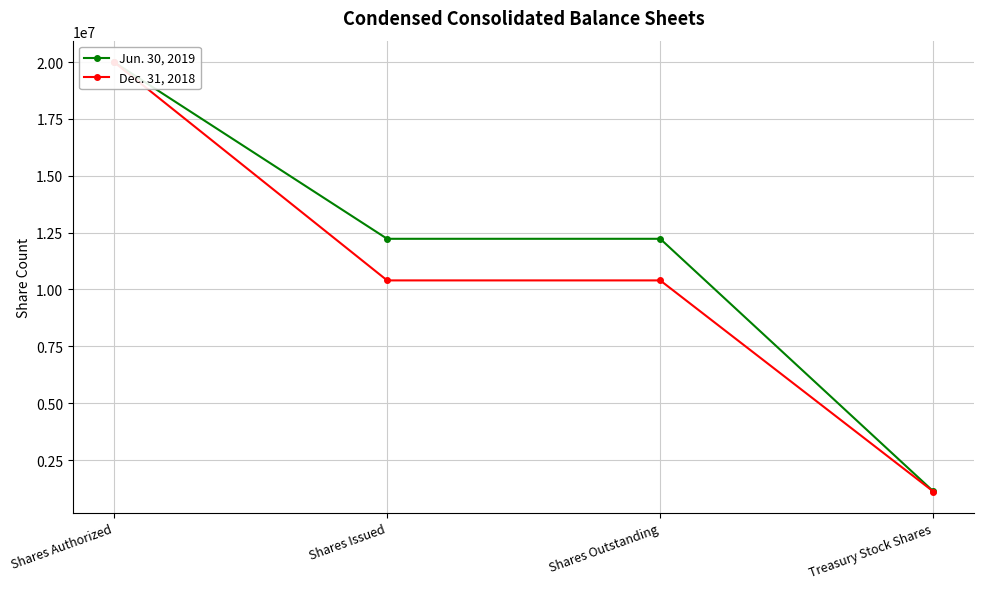

The Jun. 30, 2019 series shows 1123817 at Treasury Stock Shares. True or false?

True